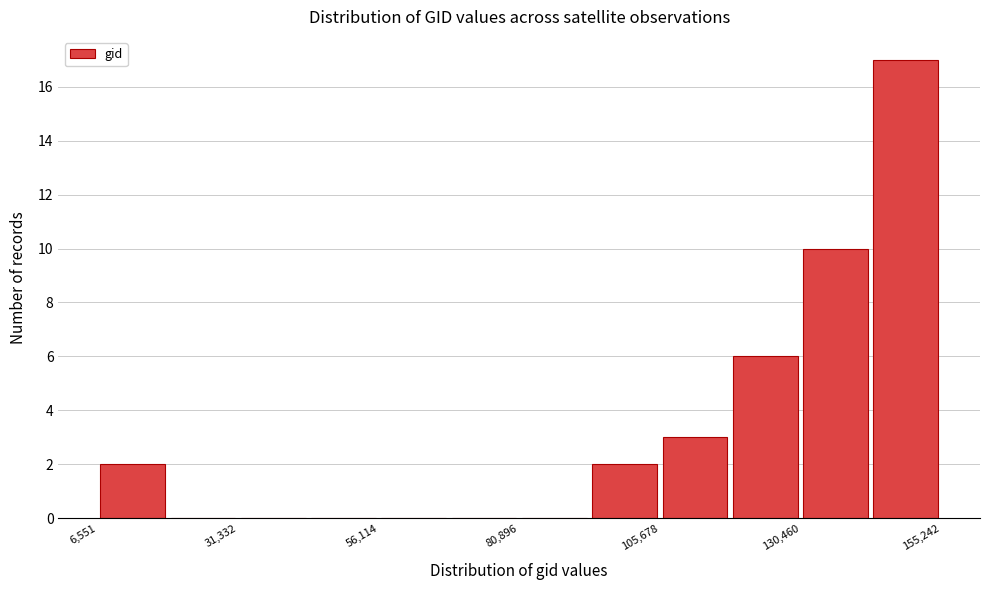

Read against the x-axis, roughly where is the centre of the tallest bar?

150000